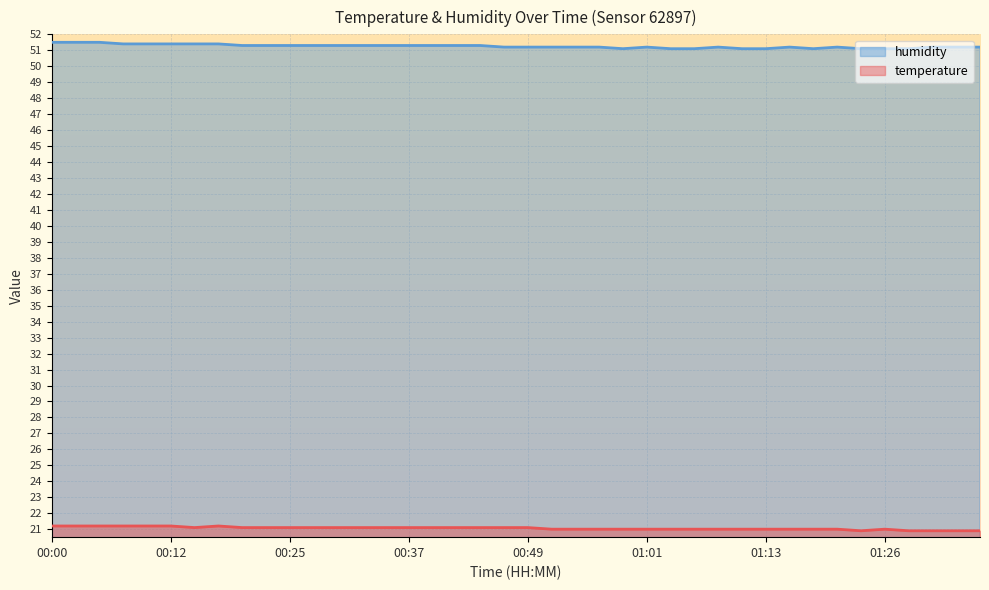

What is the highest value of the temperature series?

21.2